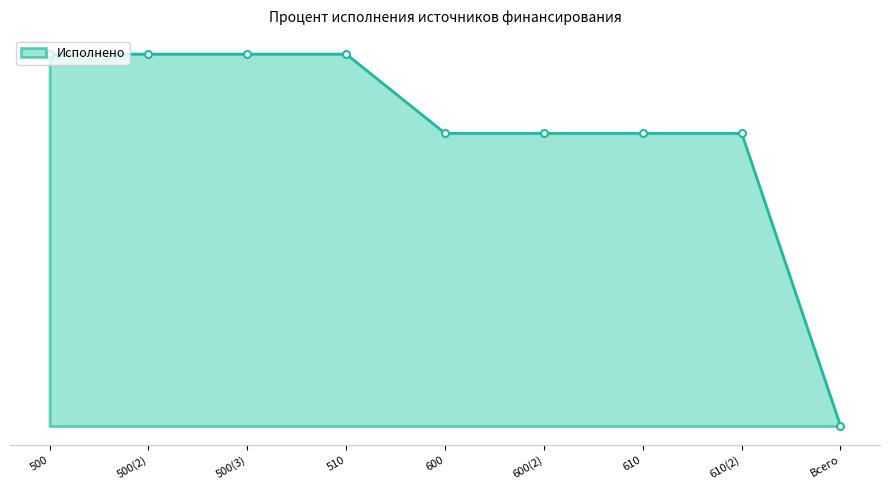

What position from the right is 600(2)?

4